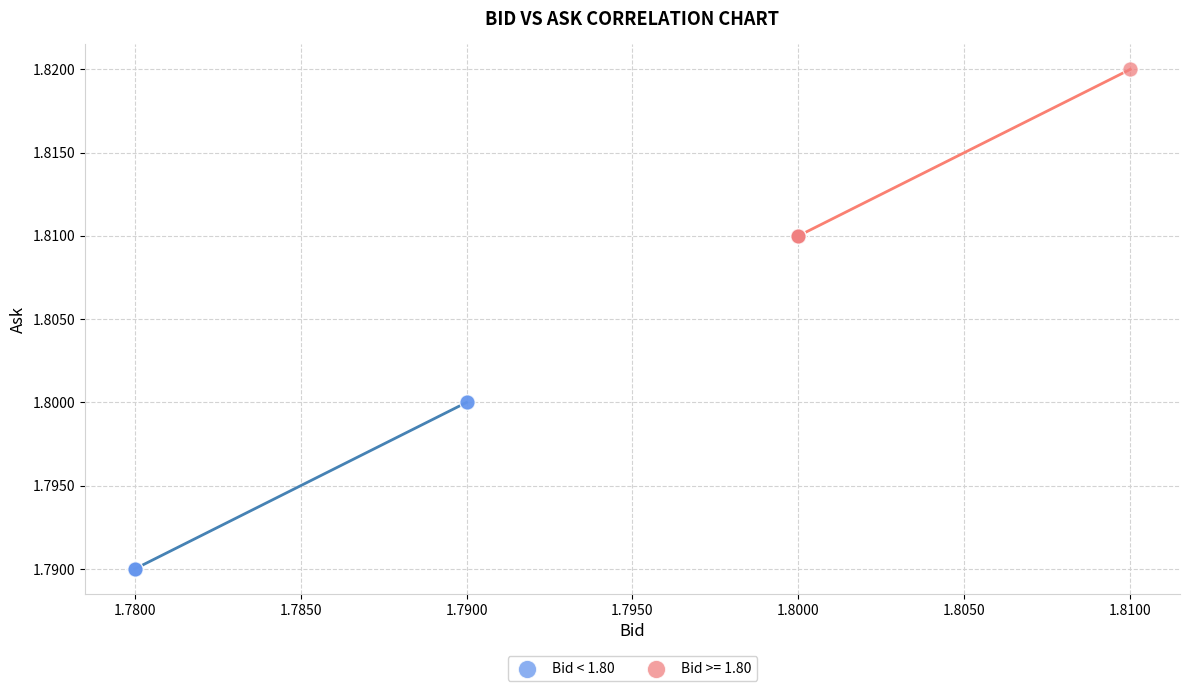

Which series contains the lowest Y value?

Bid < 1.80